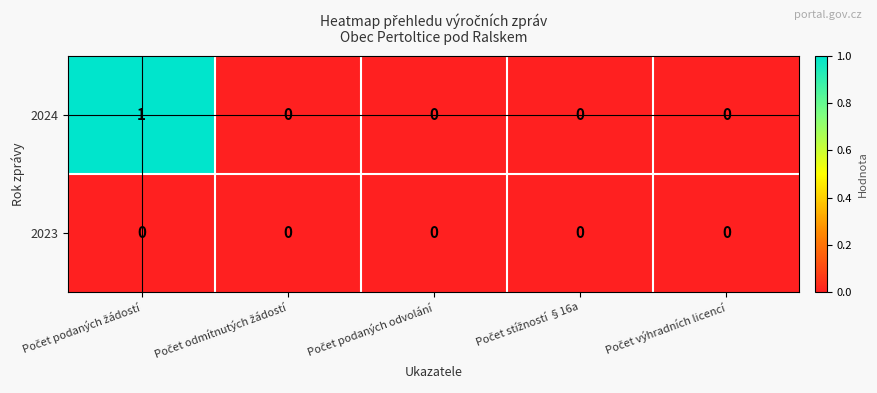

How many data points does each series have?

5